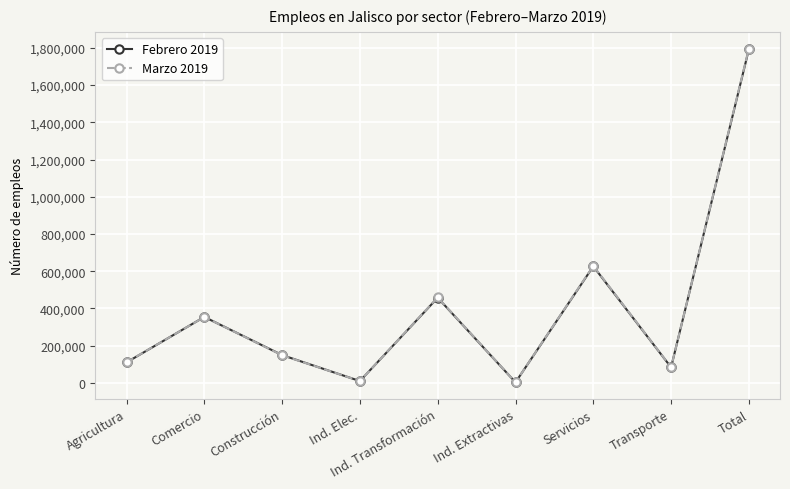

The Marzo 2019 series shows 83880 at Transporte. True or false?

True